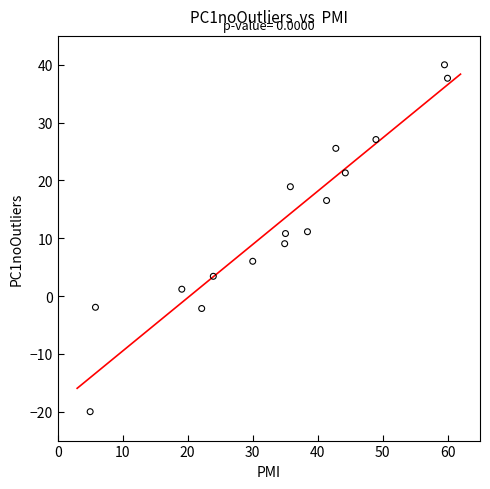

What is the range of Y values (max minus min)?

60.0